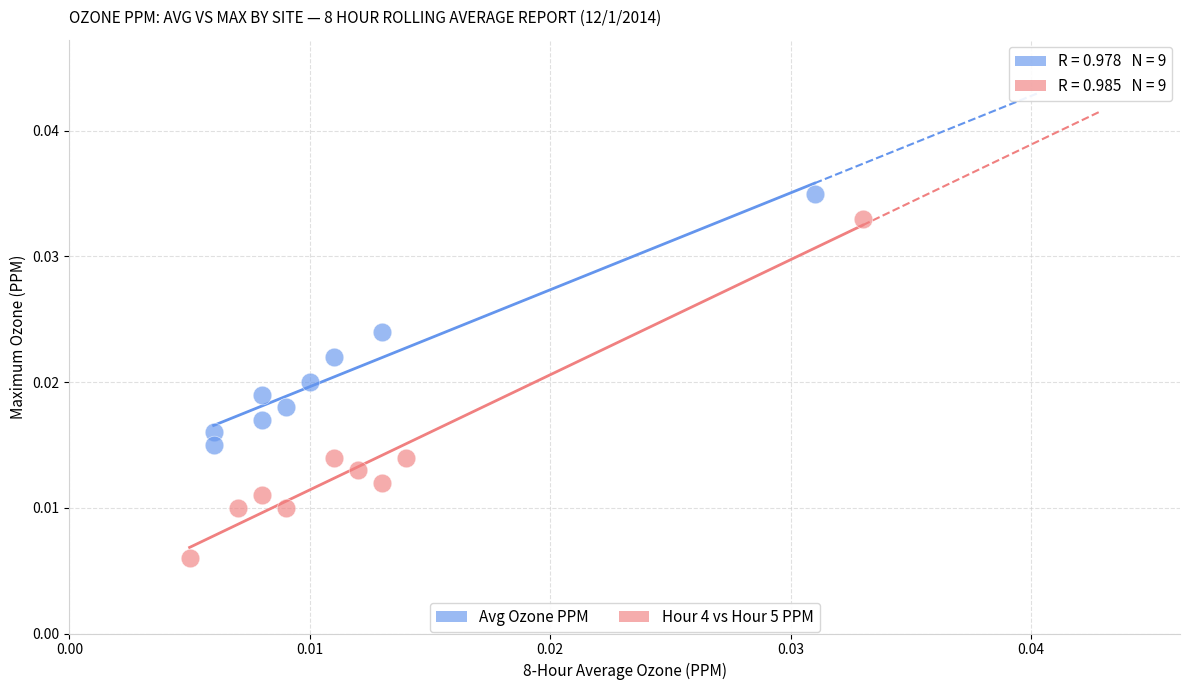

Which series contains the highest Y value?

Avg Ozone PPM